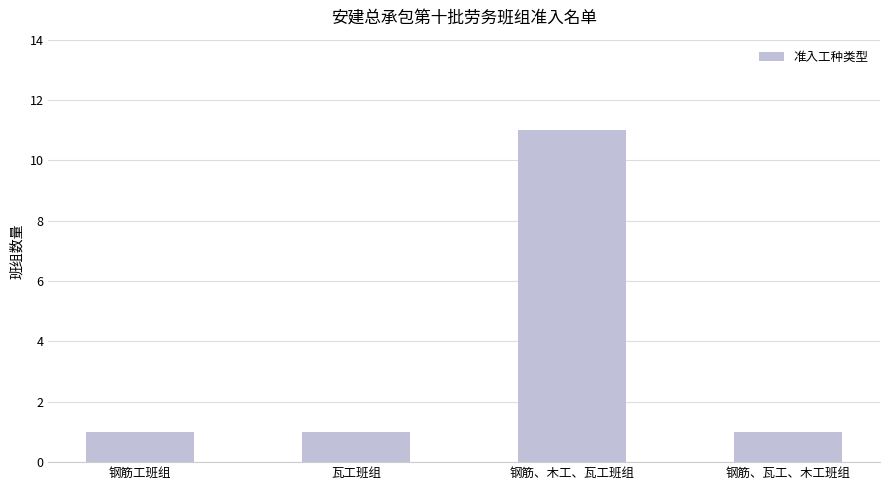

What is the smallest value displayed?

1